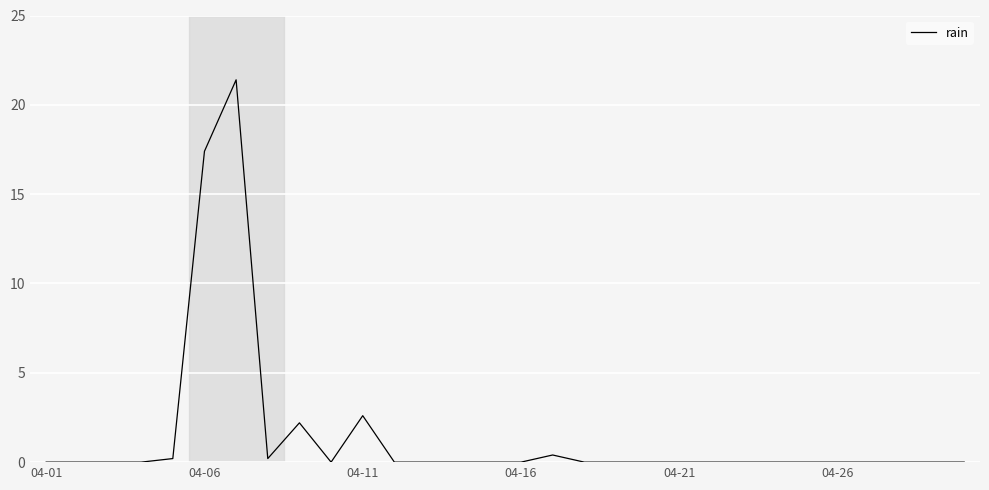

What is the greatest value displayed?

21.4